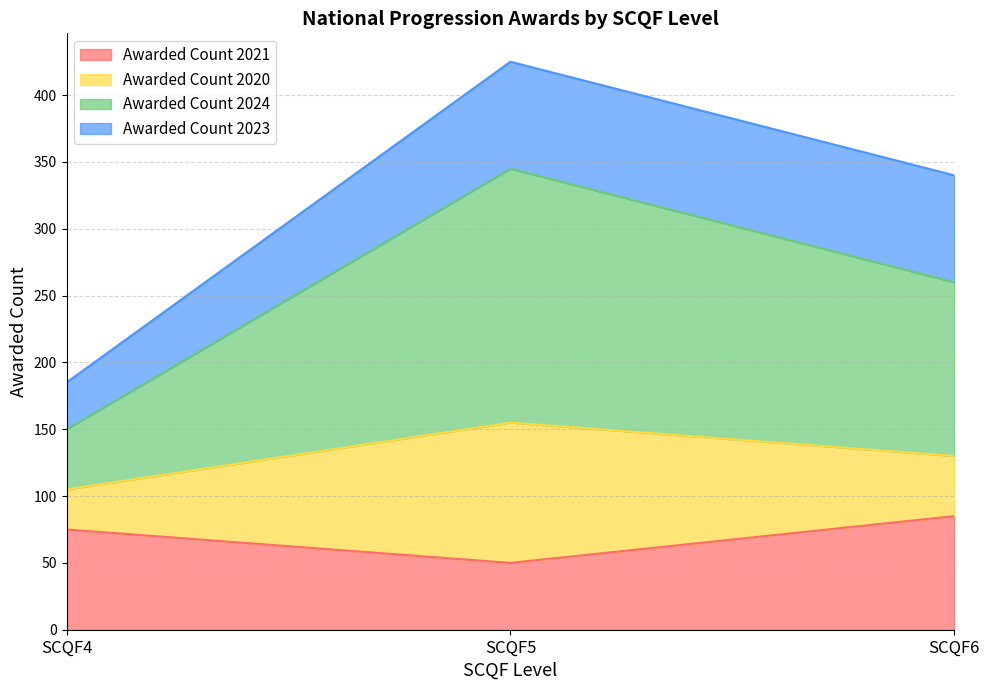

Is the value of Awarded Count 2024 at SCQF5 greater than the value of Awarded Count 2021 at SCQF4?

Yes